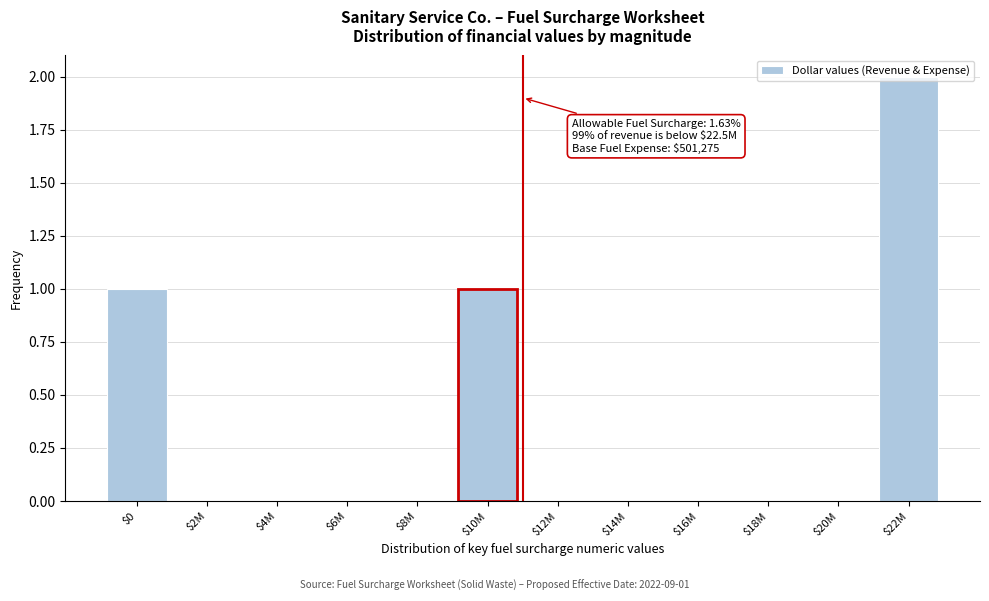

Which label corresponds to the largest value in the chart?

$22M